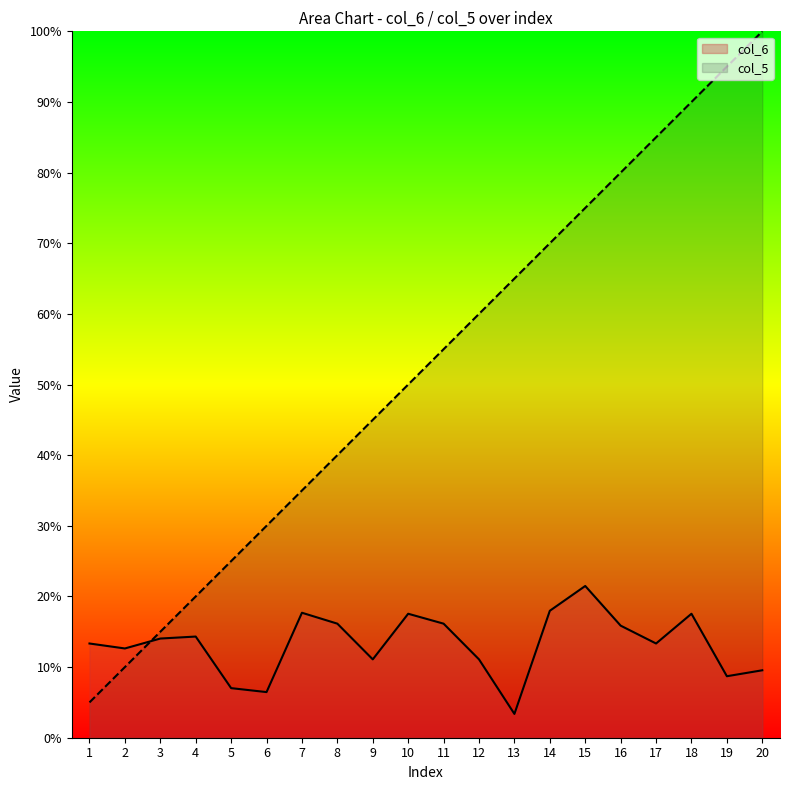

What is the value of the col_6 point at the 2nd from the left?

0.1